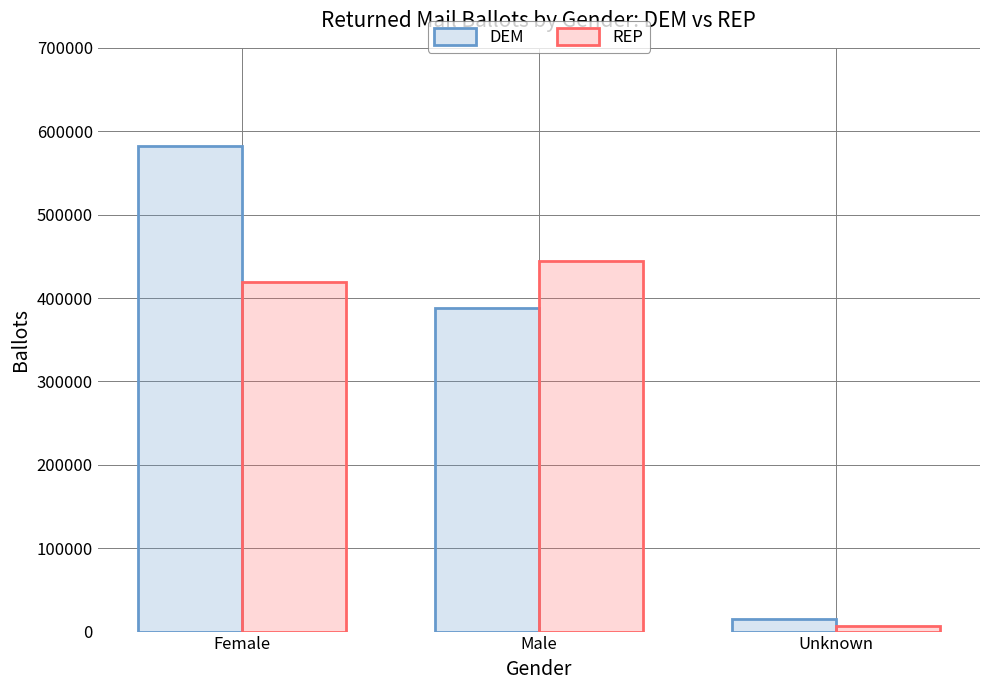

Are the bars grouped side by side (vs. stacked)?

Yes